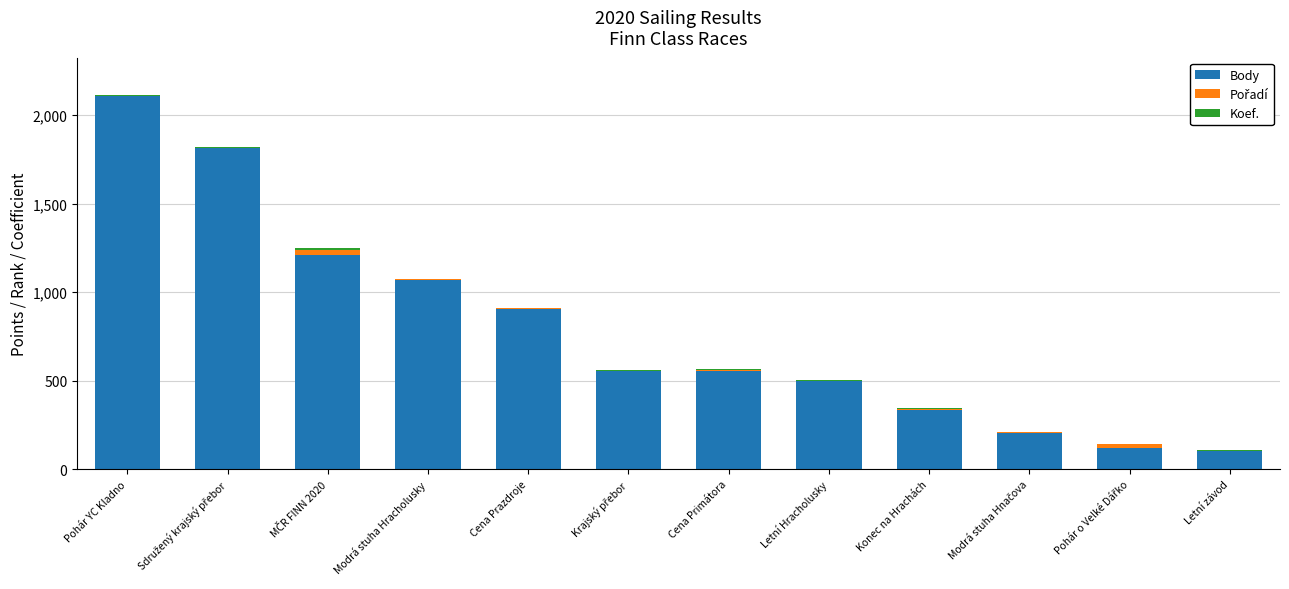

At which label is Body closest to 1105?

Modrá stuha Hracholusky